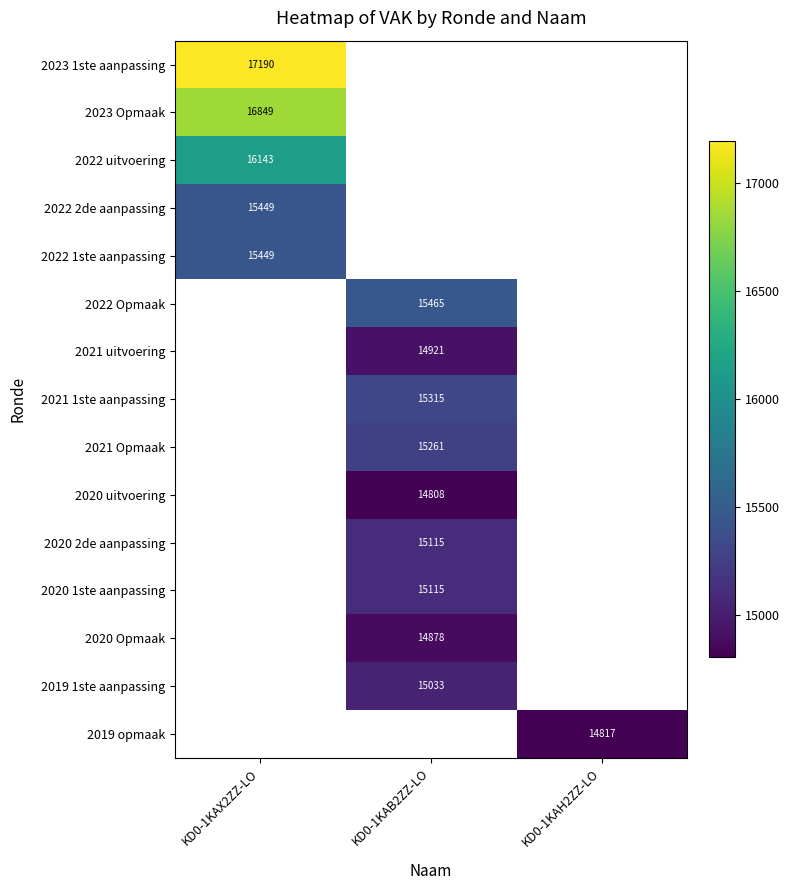

The 2020 uitvoering series shows 14808 at KD0-1KAB2ZZ-LO. True or false?

True